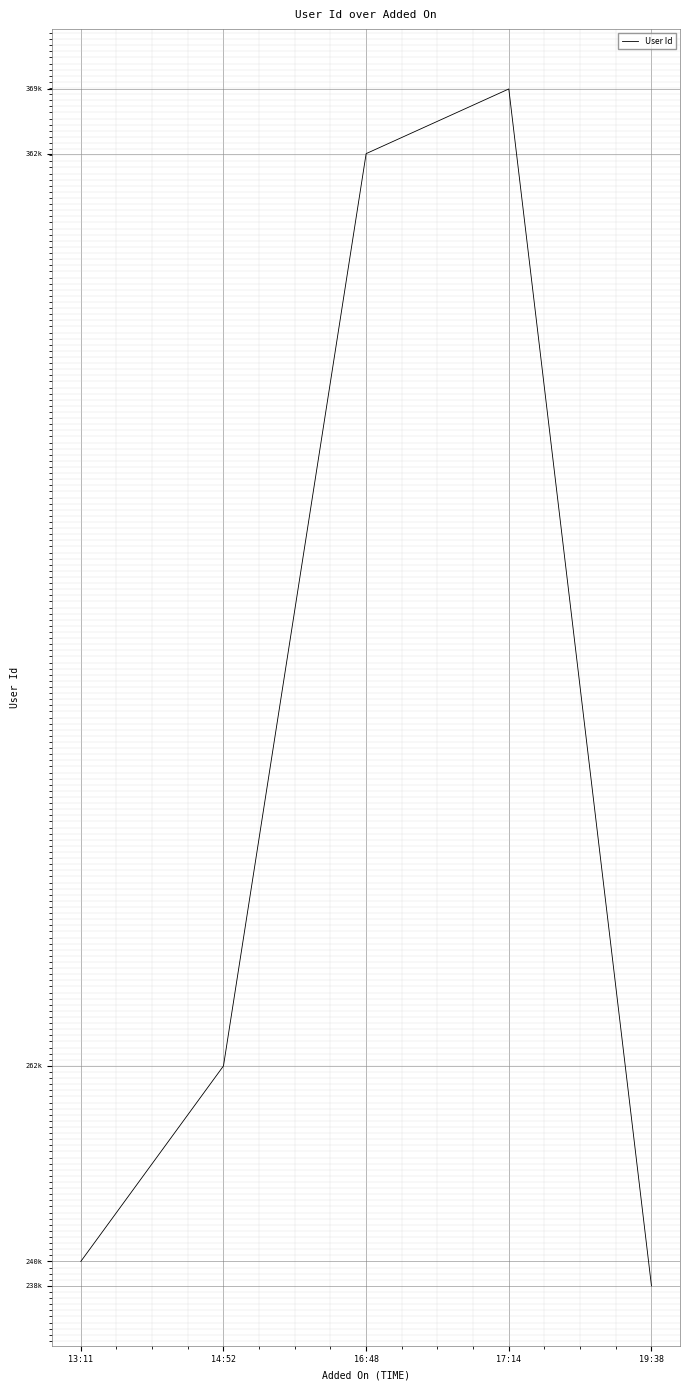

Is it true that the value at 13:11 is -0.0?

False